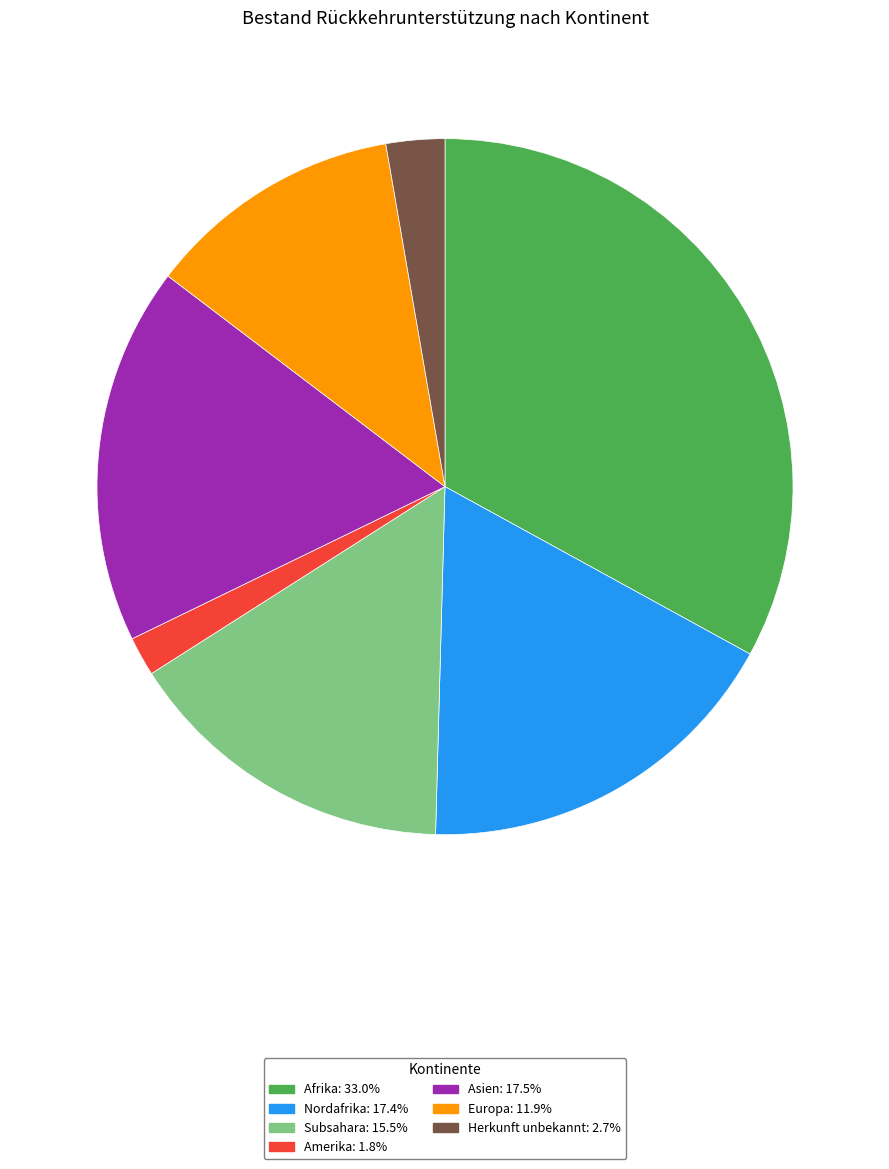

Does any single category account for the majority?

No